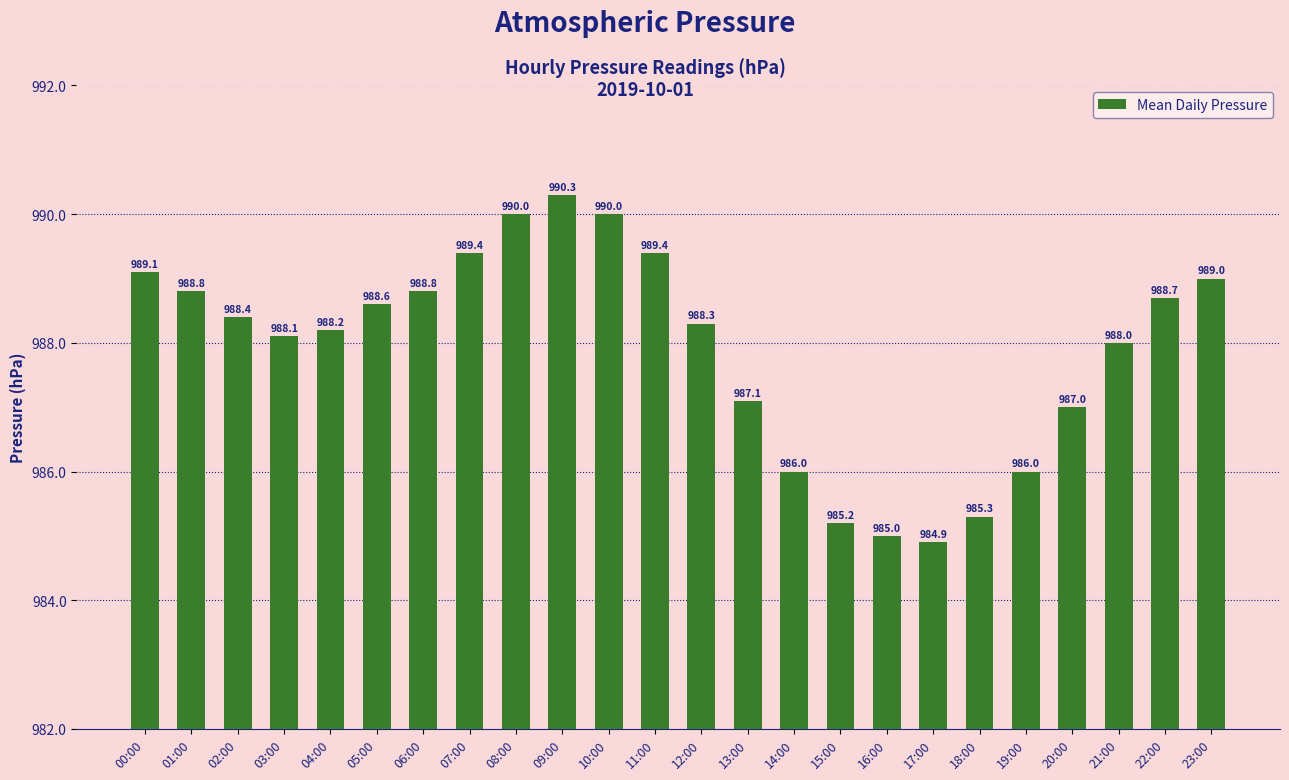

Which category has the lowest value across all series?

17:00